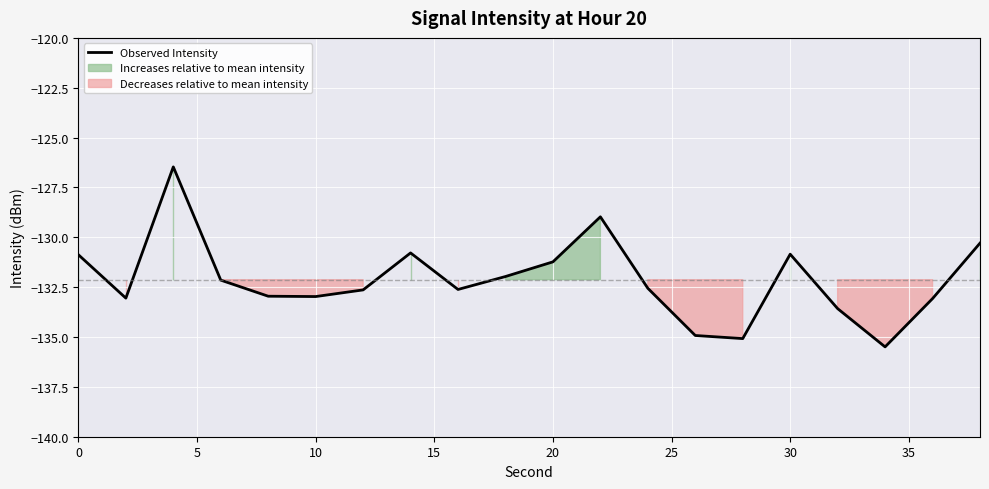

How many data points are less than -132?

12